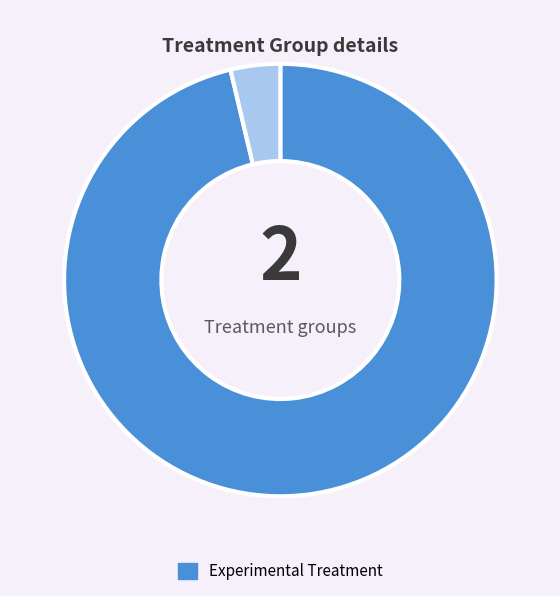

Does any single category account for the majority?

Yes